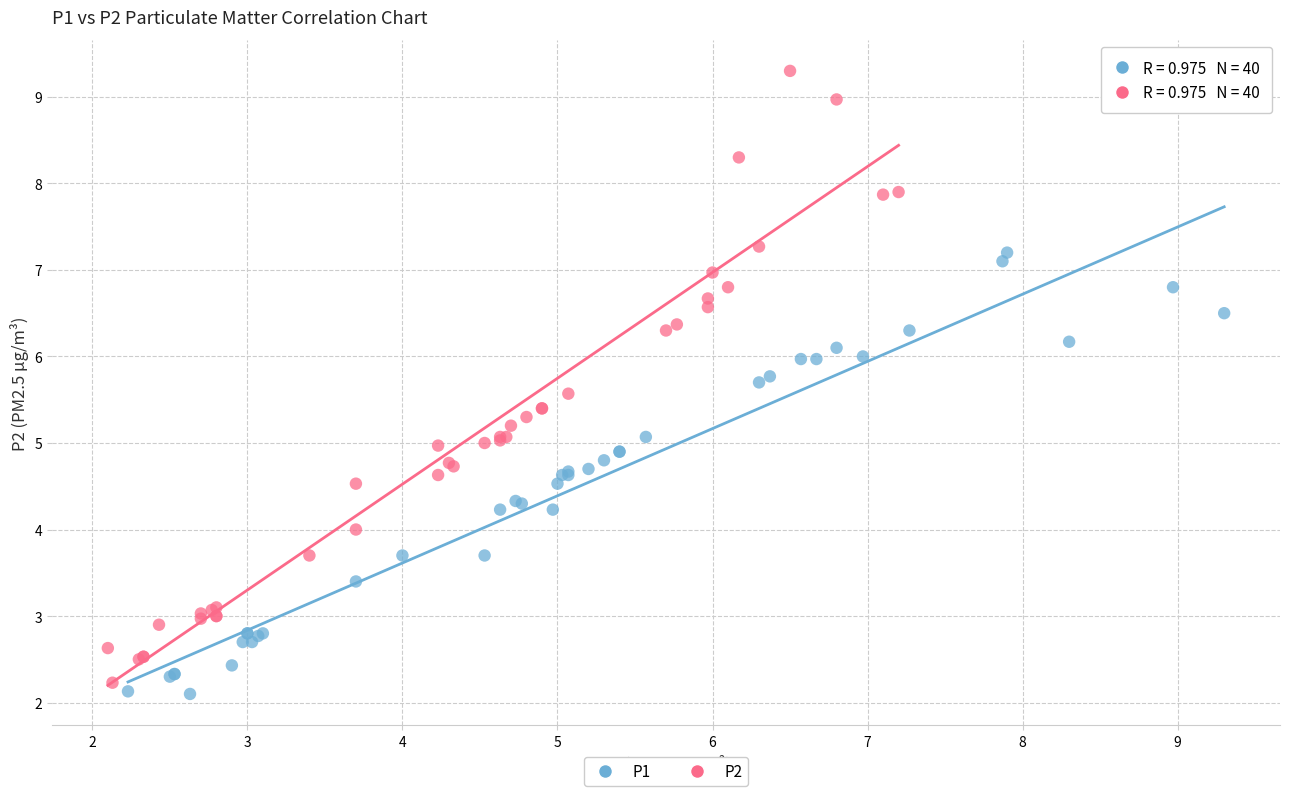

Which series contains the highest Y value?

P2